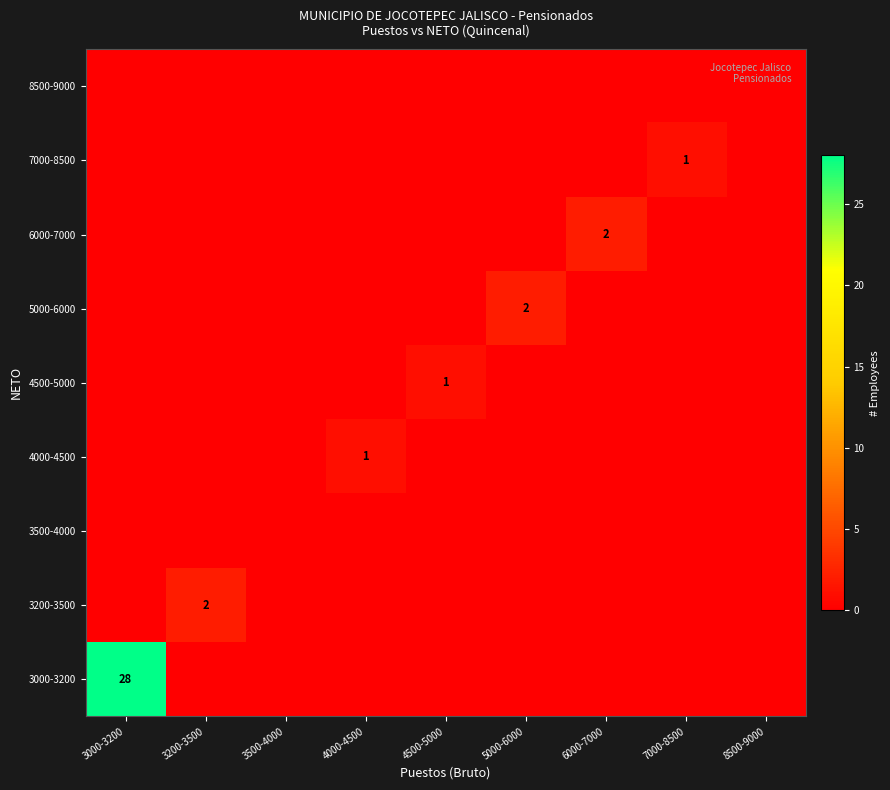

How many positive values does the 7000-8500 series have?

1